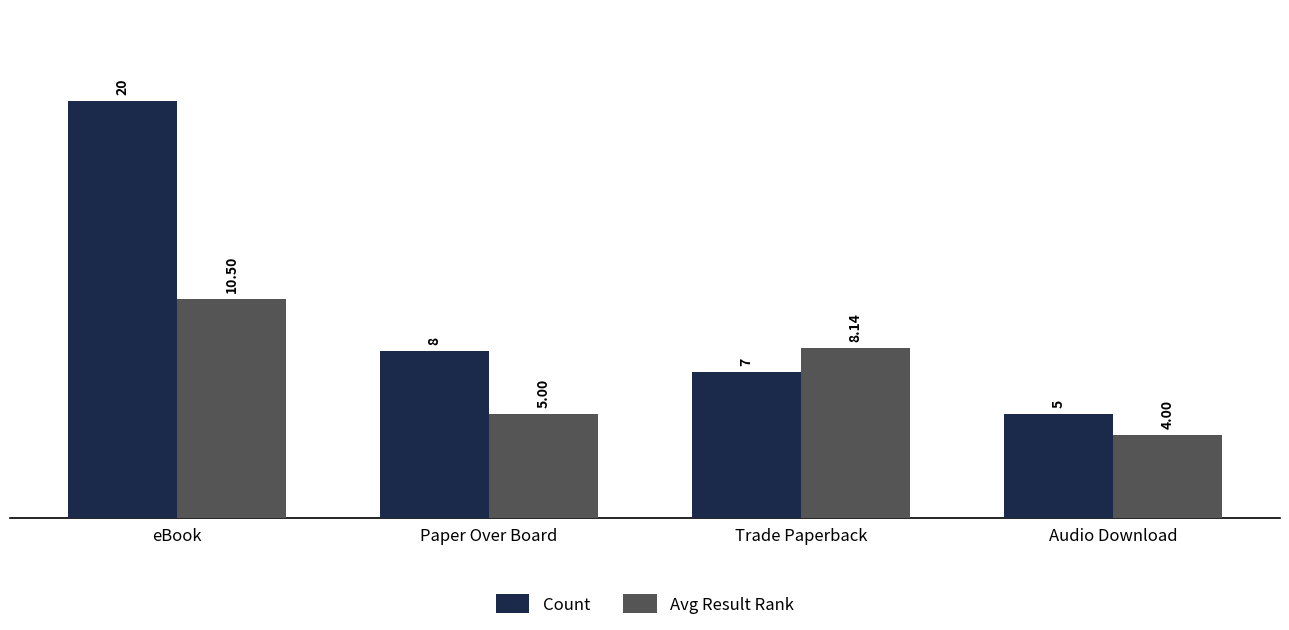

What is the difference between the Count values at Paper Over Board and eBook?

12.0